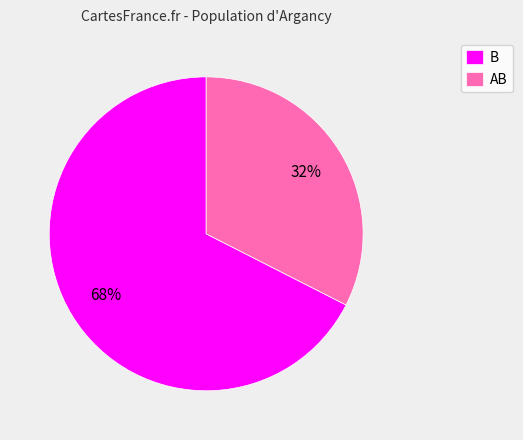

Approximately how many times larger is the value at AB compared to B?

0.5